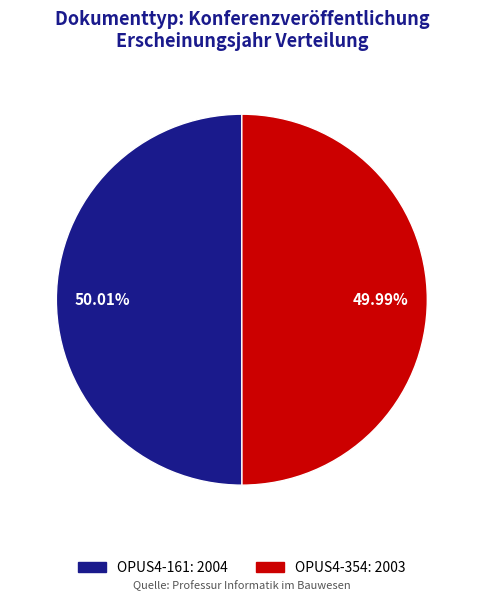

How many segments does this pie chart have?

2